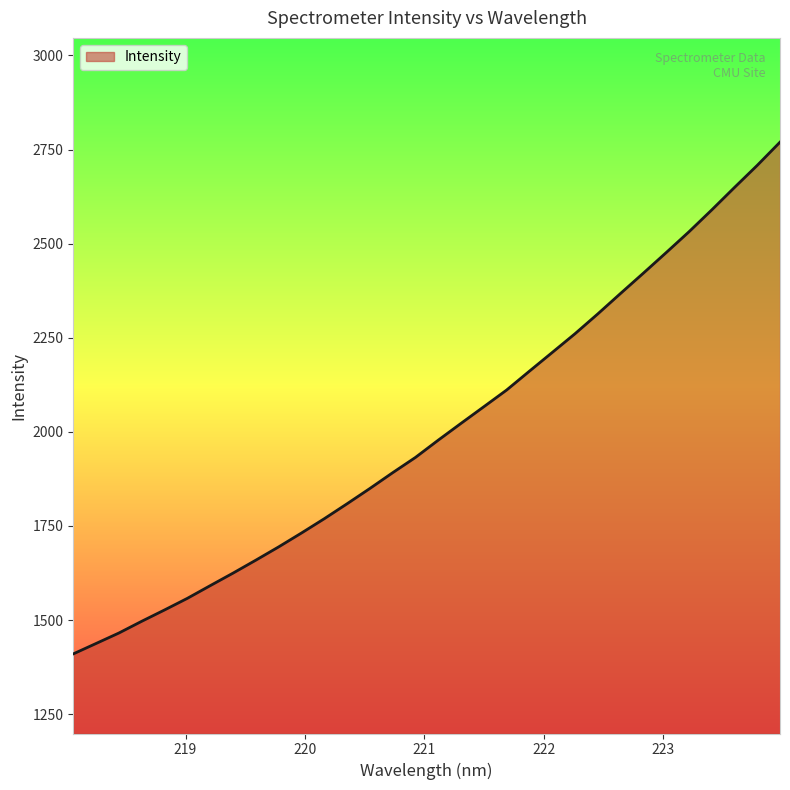

Does the chart have visible grid lines?

No